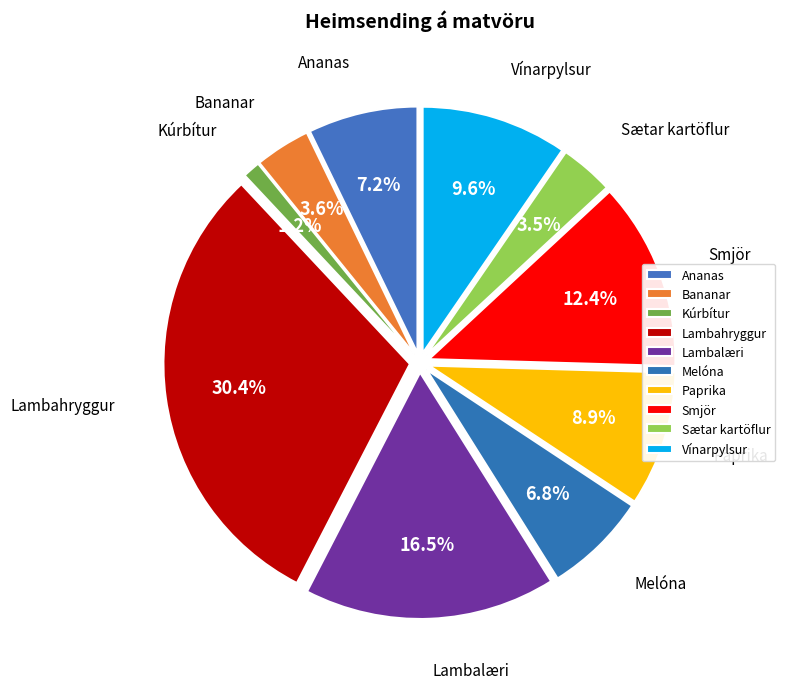

To the nearest percent, what portion does Lambalæri represent?

17%